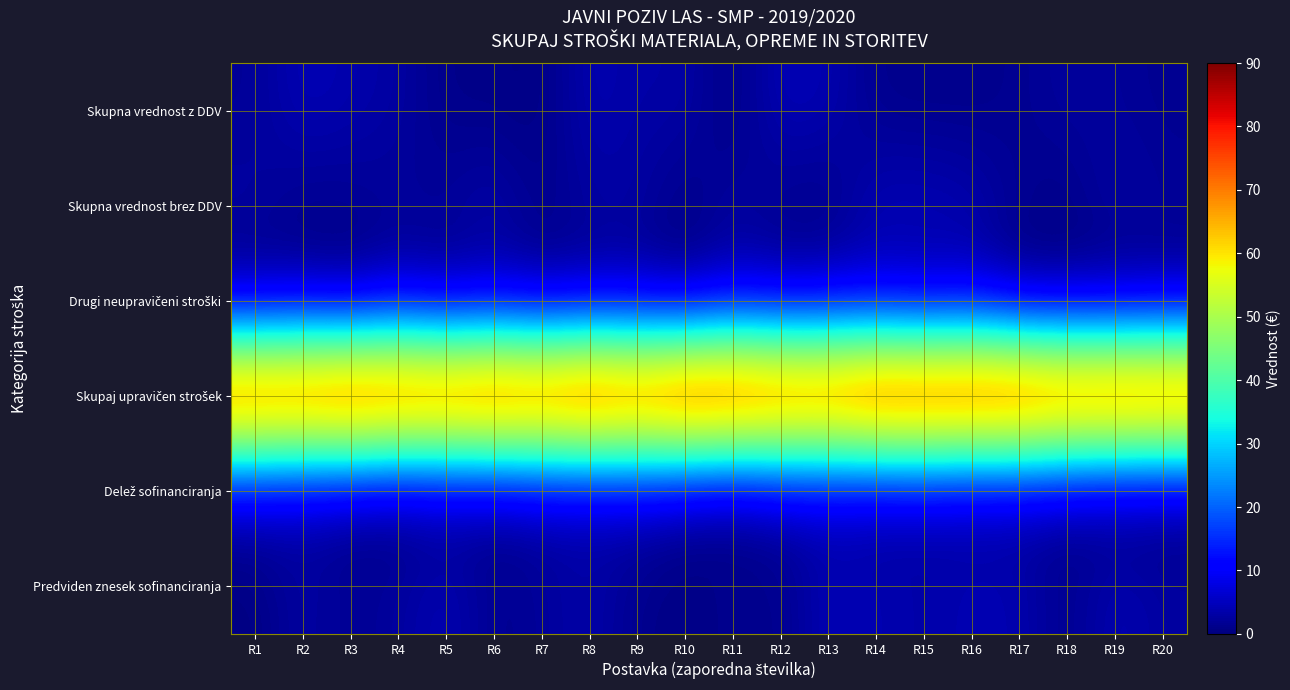

Between R4 and R8, which is larger?

R8